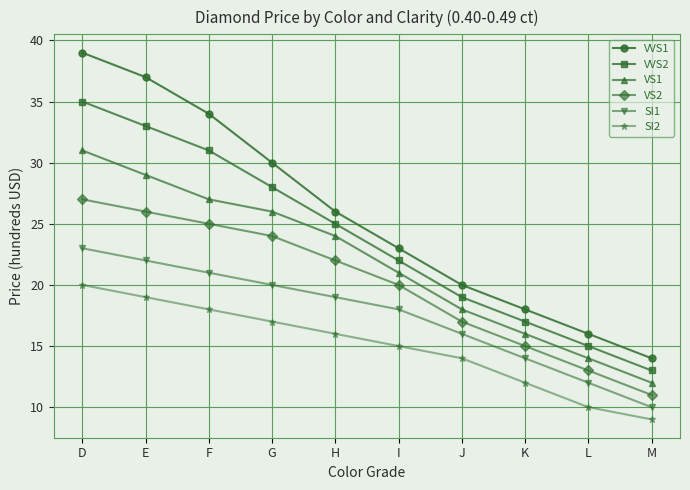

Where does the VS2 series first go above 22?

D